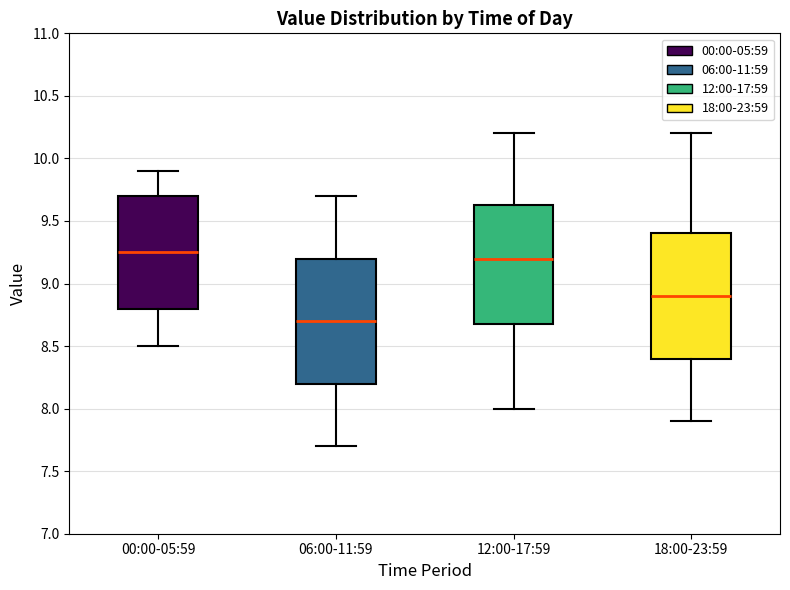

Reading left to right, read every box against the y-axis: the position of its median line, the range the box covers, and the ends of its whiskers. The values are not printed on the chart, so give them approximately, as read against the axis.

00:00-05:59: median 9.25, box 8.80 to 9.70, whiskers 8.50 to 9.90
06:00-11:59: median 8.70, box 8.20 to 9.20, whiskers 7.70 to 9.70
12:00-17:59: median 9.20, box 8.70 to 9.65, whiskers 8.00 to 10.20
18:00-23:59: median 8.90, box 8.40 to 9.40, whiskers 7.90 to 10.20